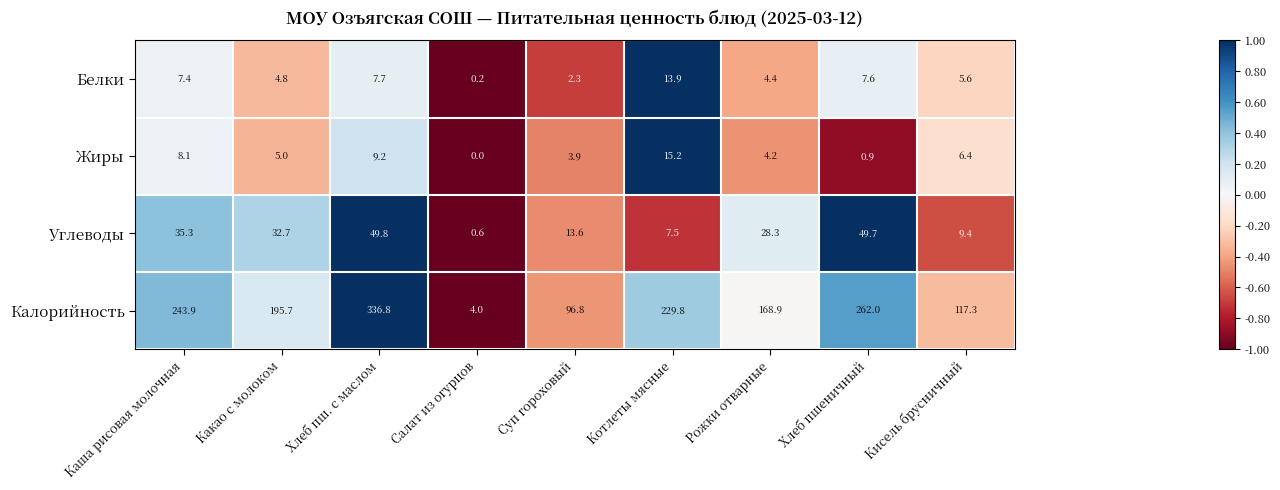

List the series in order of their peak value, lowest first.

Белки, Жиры, Углеводы, Калорийность